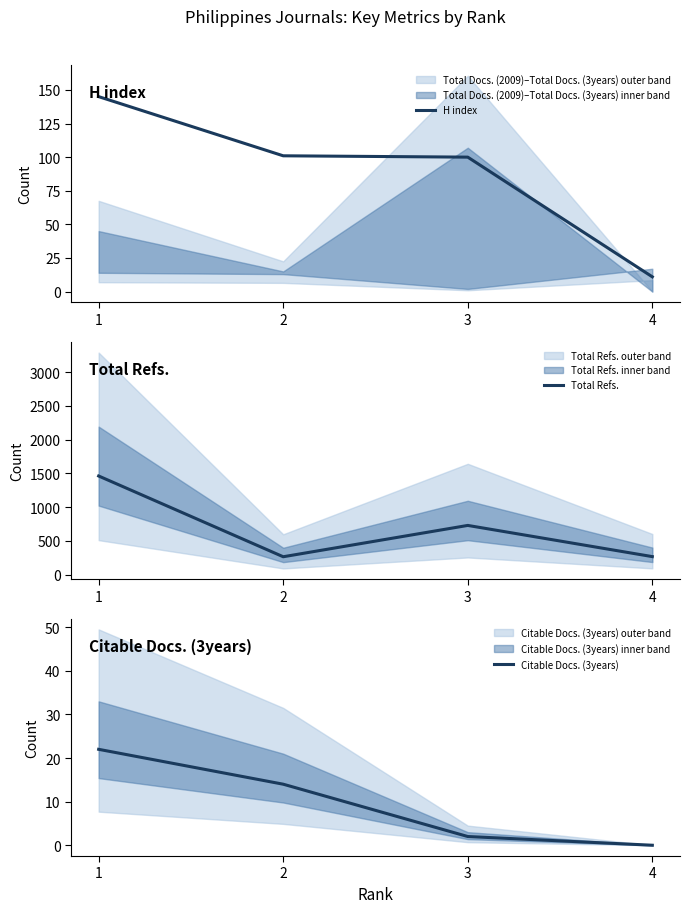

Where is Citable Docs. (3years) nearest to the value 11?

2